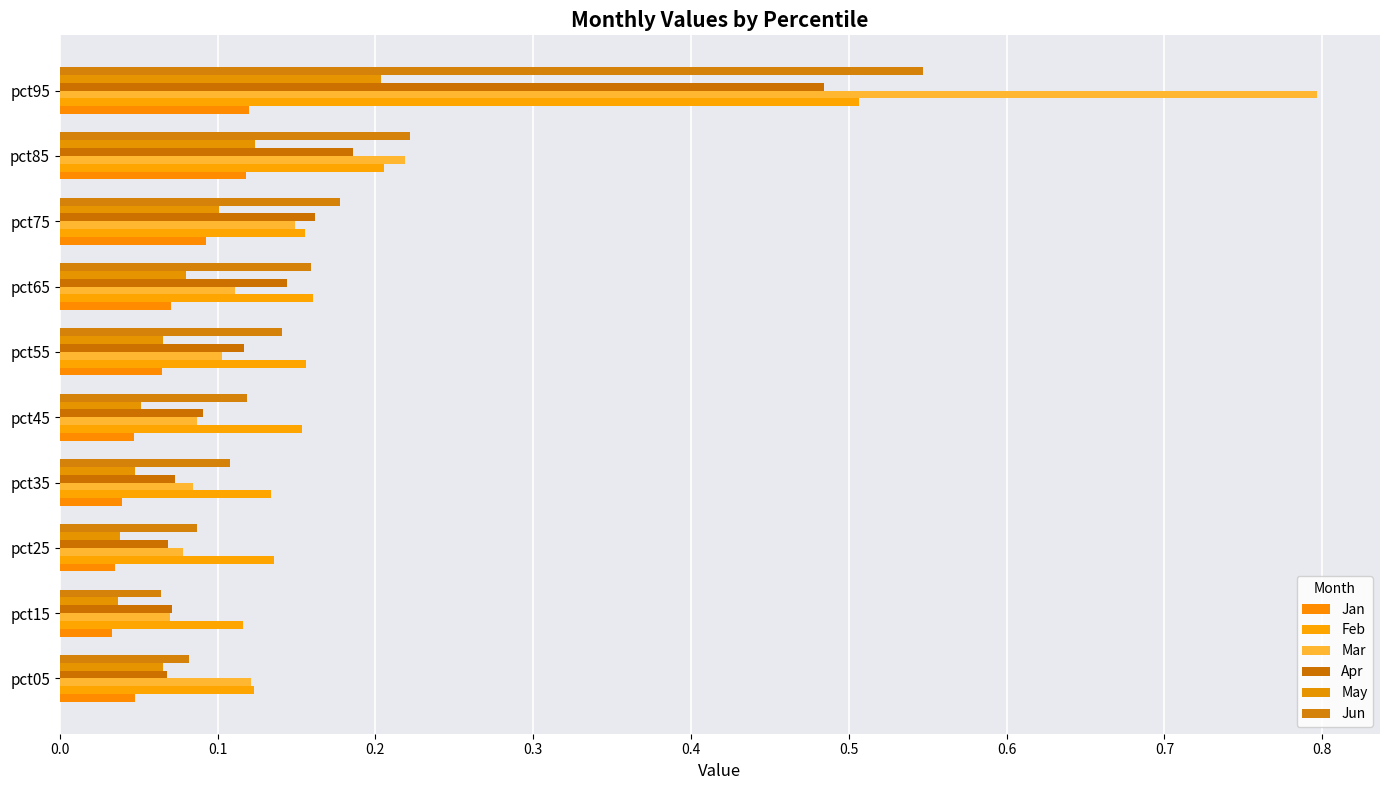

How many distinct data groups are displayed?

6